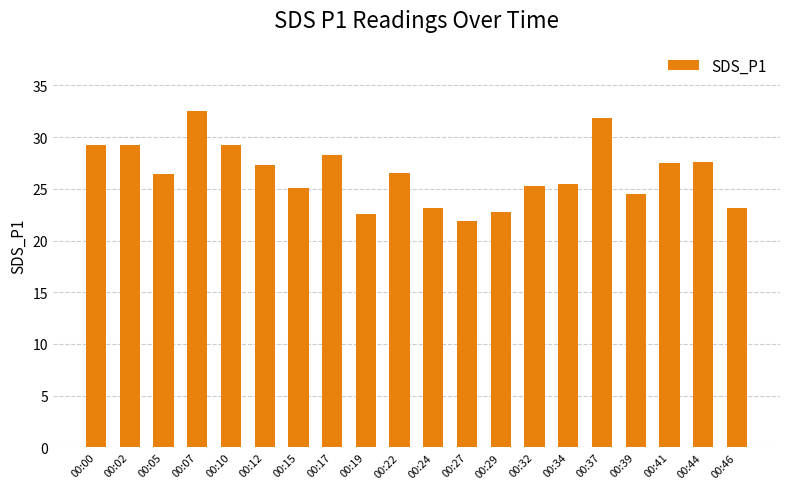

What is the value of the 8th bar from the left?

28.3